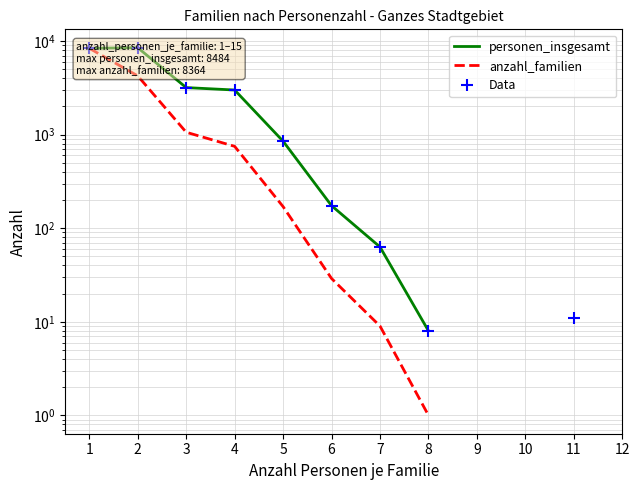

What is the value of the Data point at the 3rd from the left?

3180.0